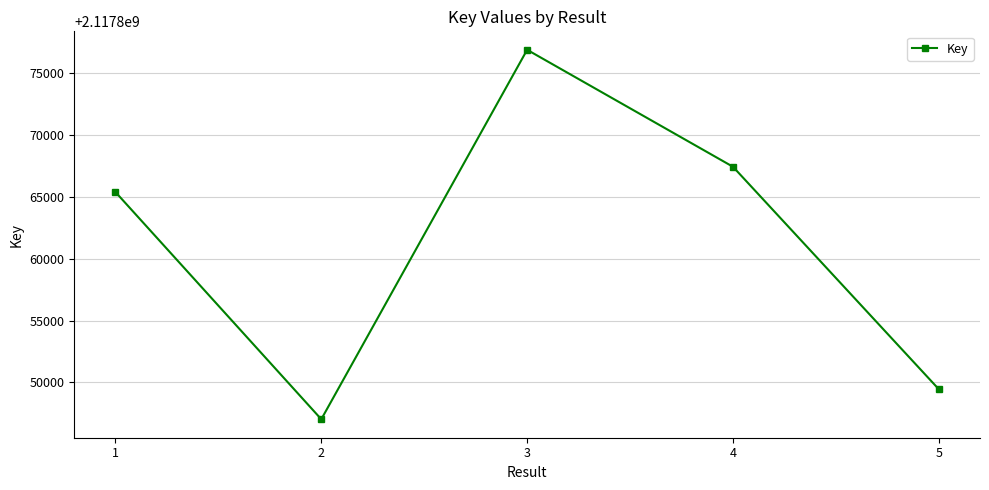

Read the value at 4, to the nearest 10.

2117867420